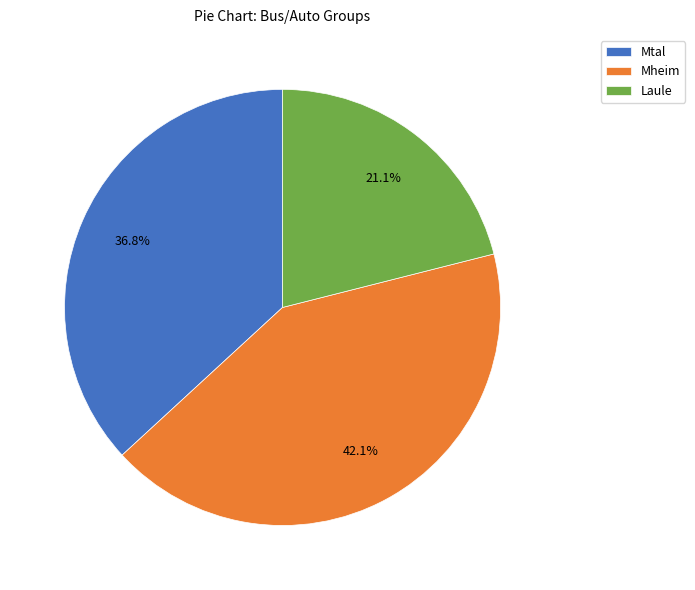

True or false: Mheim accounts for 42% of the total.

True